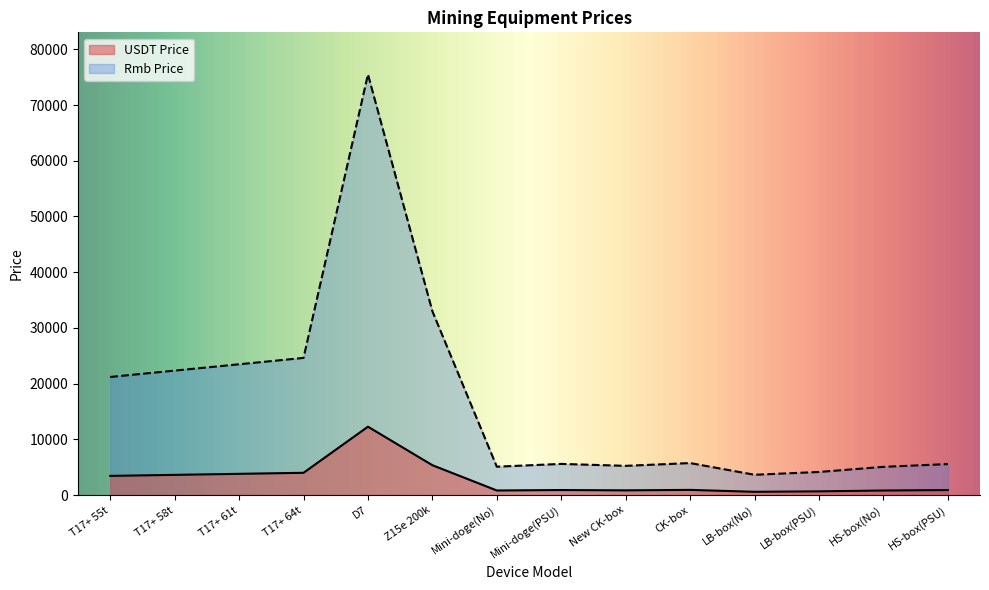

The value of USDT Price at T17+ 55t is 3447.2. True or false?

True